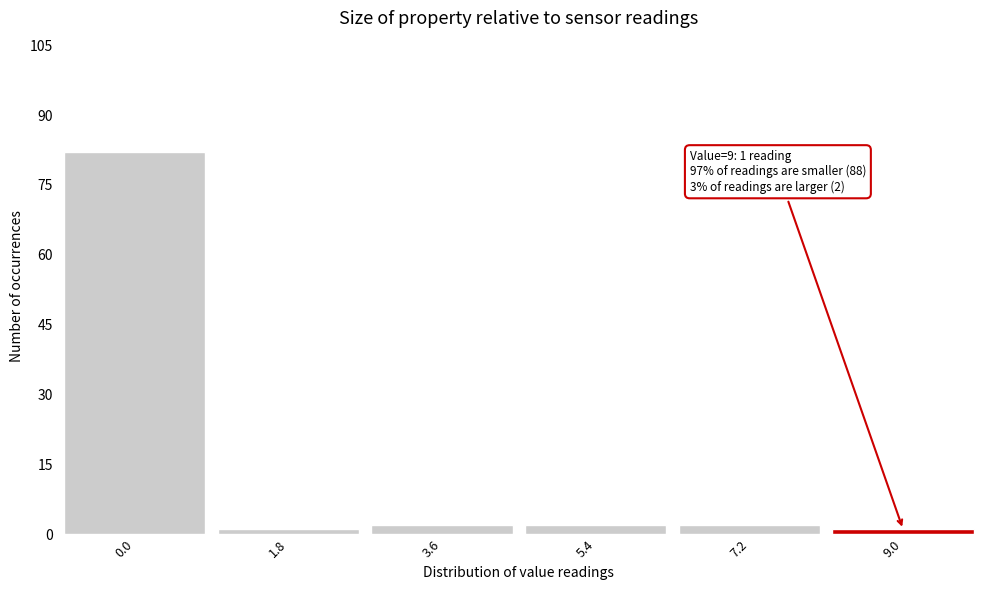

Which range on the x-axis has the tallest bar?

-0.9 to 0.9